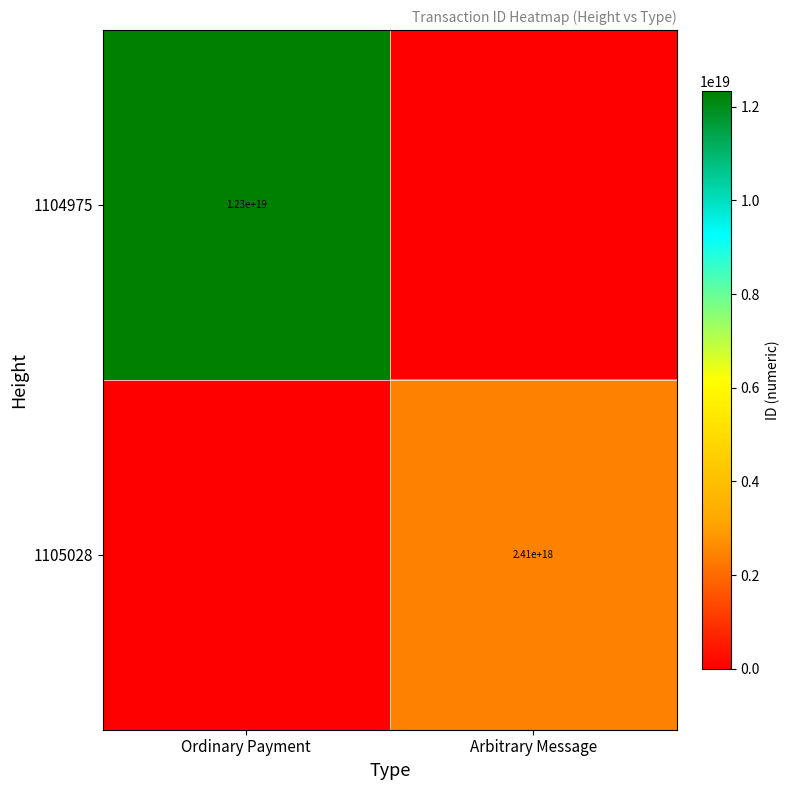

True or false: 1105028 has a value of 2410000000000000000 at Arbitrary Message.

True